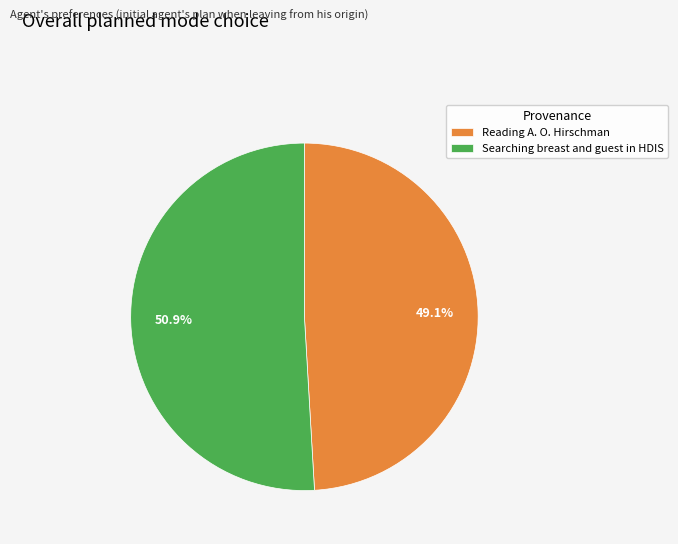

To the nearest percent, what portion does Searching breast and guest in HDIS represent?

51%